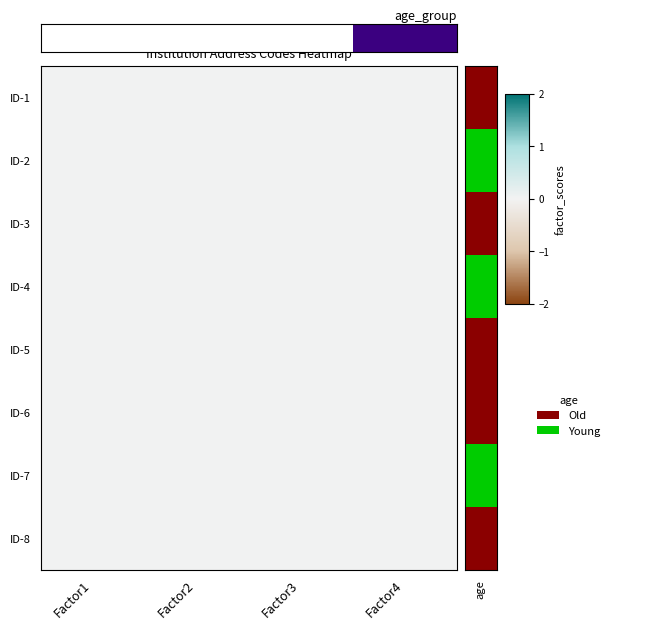

List the labels in order of ID-2 value, largest first.

Factor1, Factor2, Factor3, Factor4